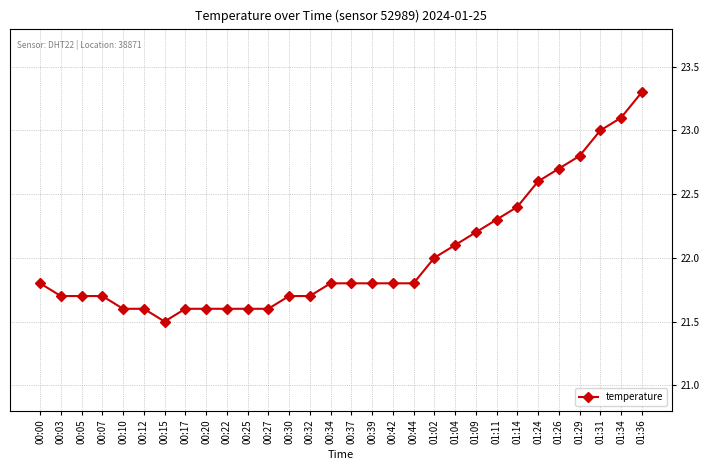

True or false: the data shows 22.8 at 01:29.

True